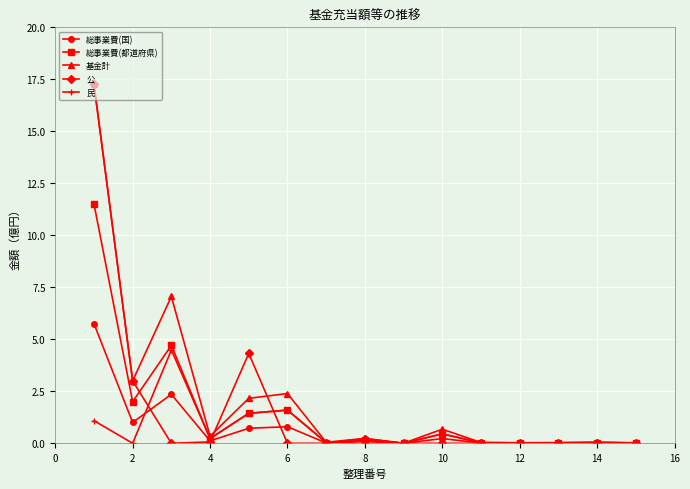

What is the greatest value displayed?

17.3